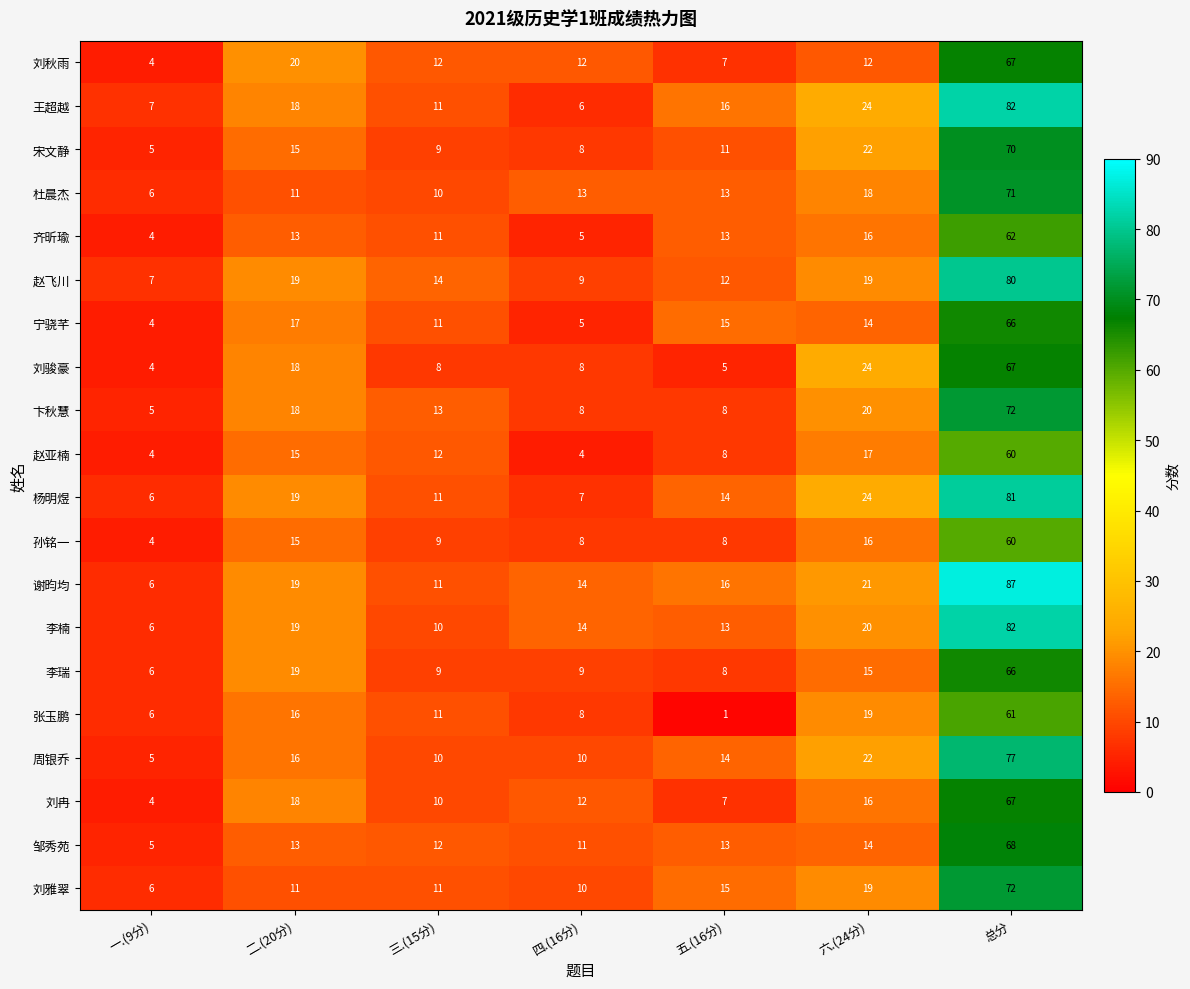

How many categories are shown in the chart?

7